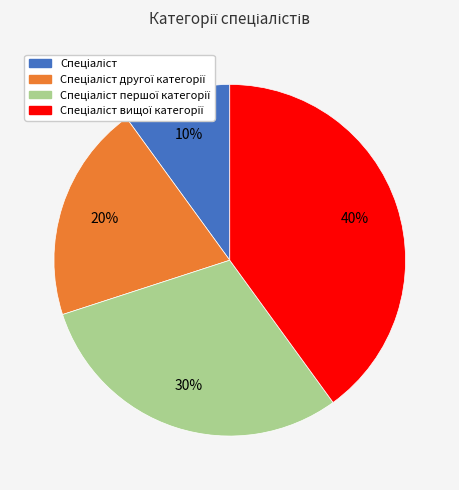

To the nearest percent, what is the difference between the largest and smallest slice percentages?

30%